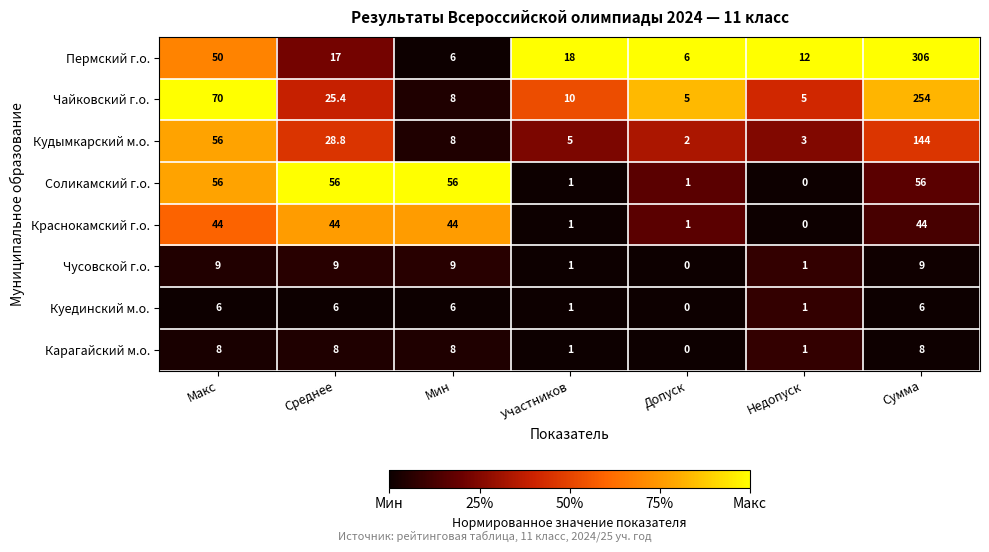

How many Карагайский м.о. values are between 1 and 8?

6